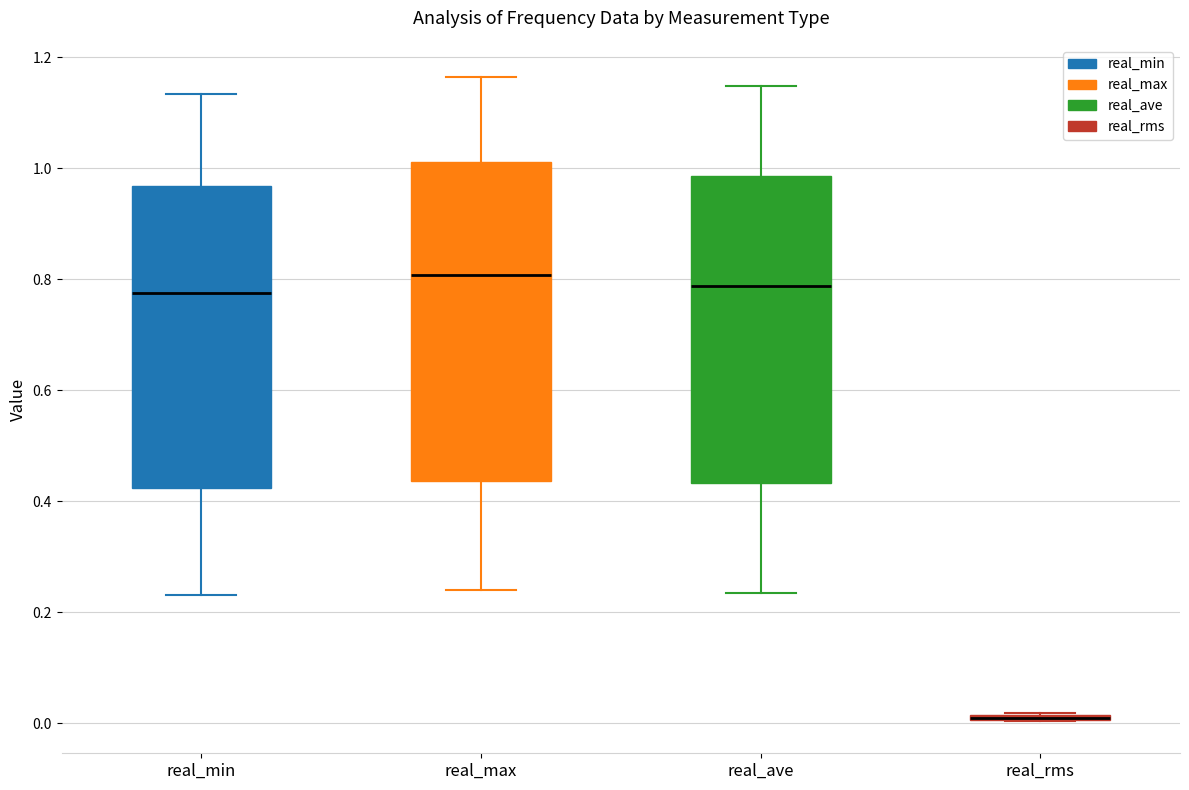

Where is the lower edge of the box for real_min on the y-axis? The values are not printed on the chart, so give them approximately, as read against the axis.

0.42